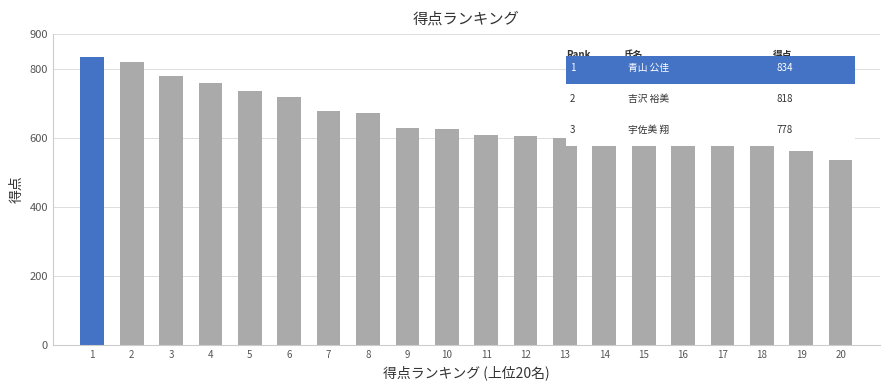

What is the minimum value shown in the chart?

535